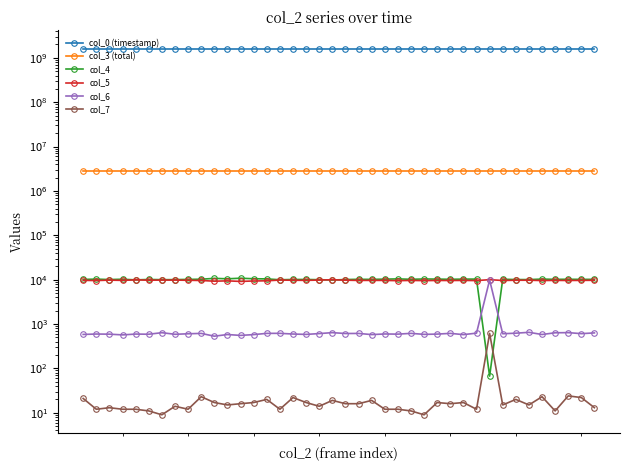

Is it true that col_7 equals 14.4 at 25?

False